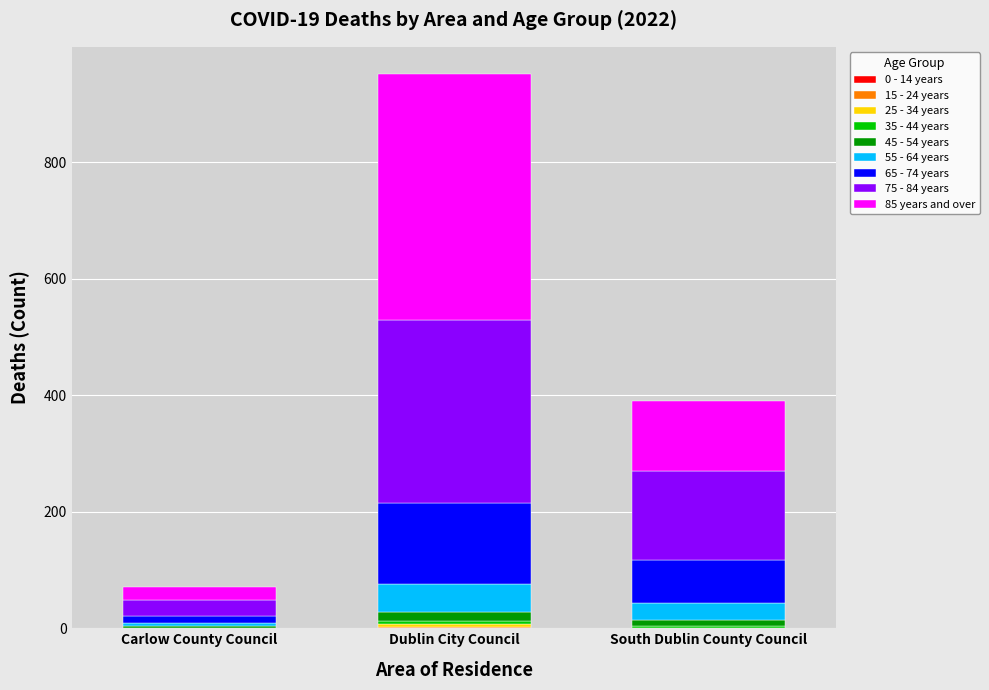

At which label does South Dublin County Council reach its peak?

7